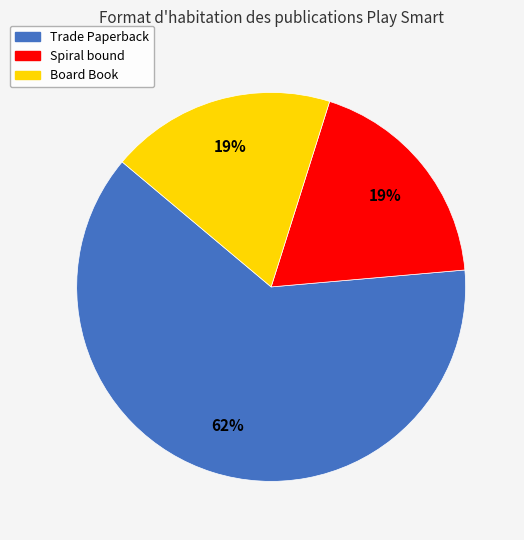

Is the sum of Trade Paperback and Spiral bound greater than half?

Yes